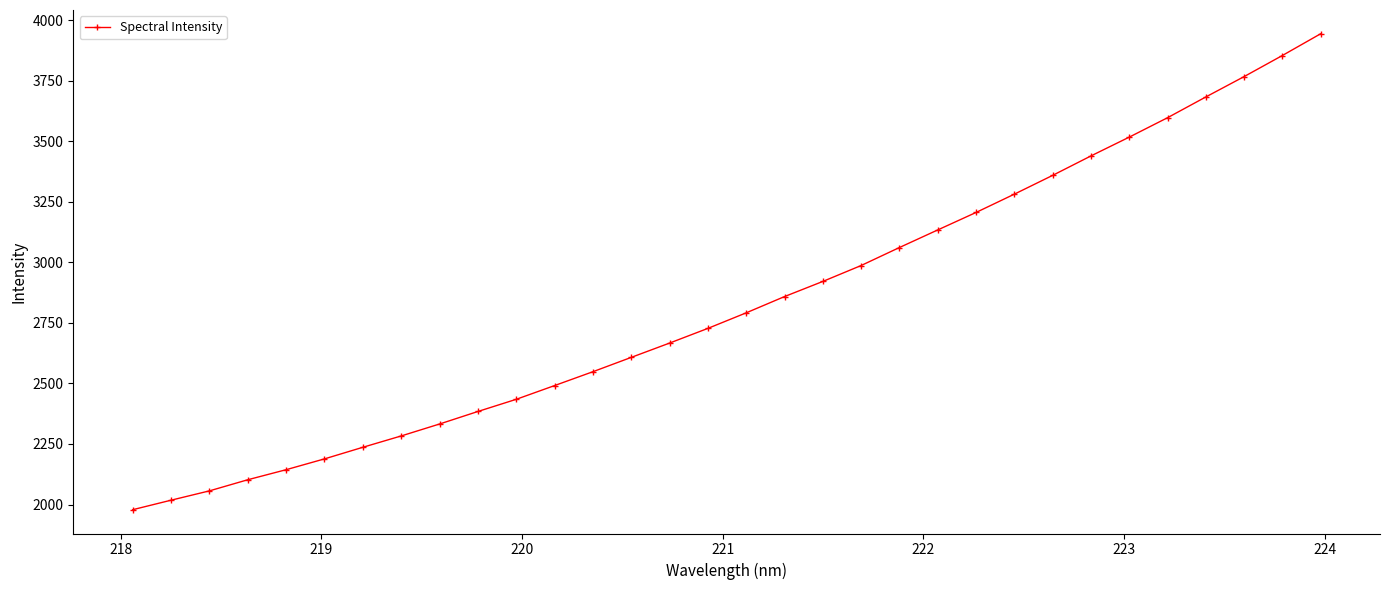

What is the value of the 4th point from the left?

2102.3